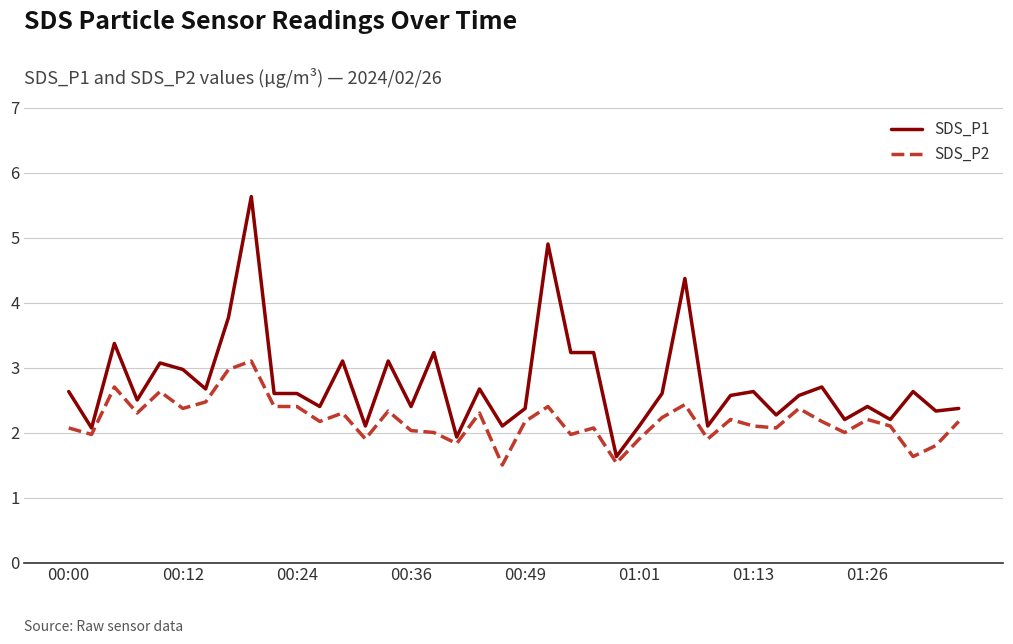

Which series has the widest spread of values?

SDS_P1